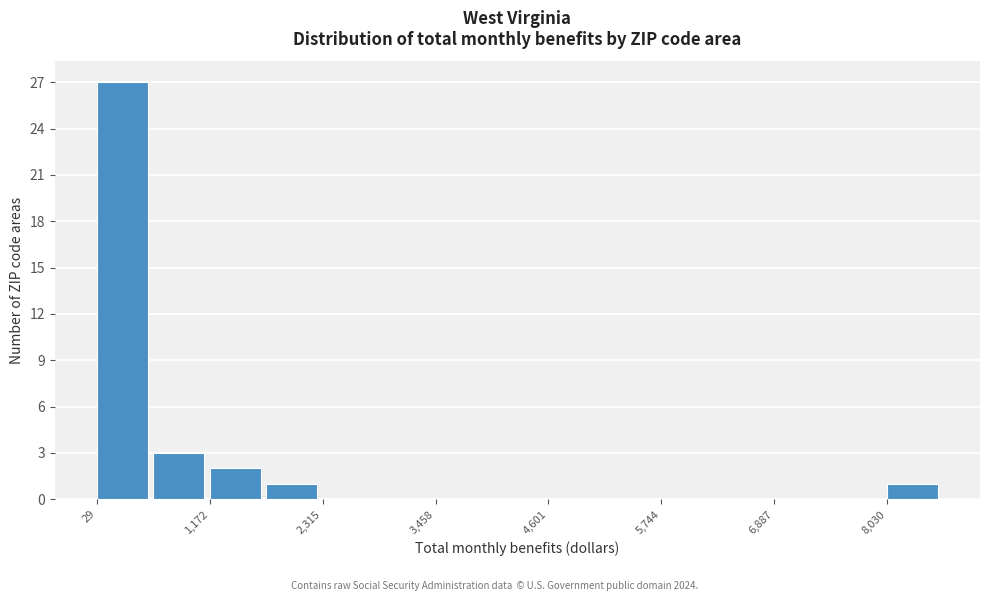

Around what value on the x-axis is the tallest bar? Give the approximate position of its centre, as read against the axis.

200